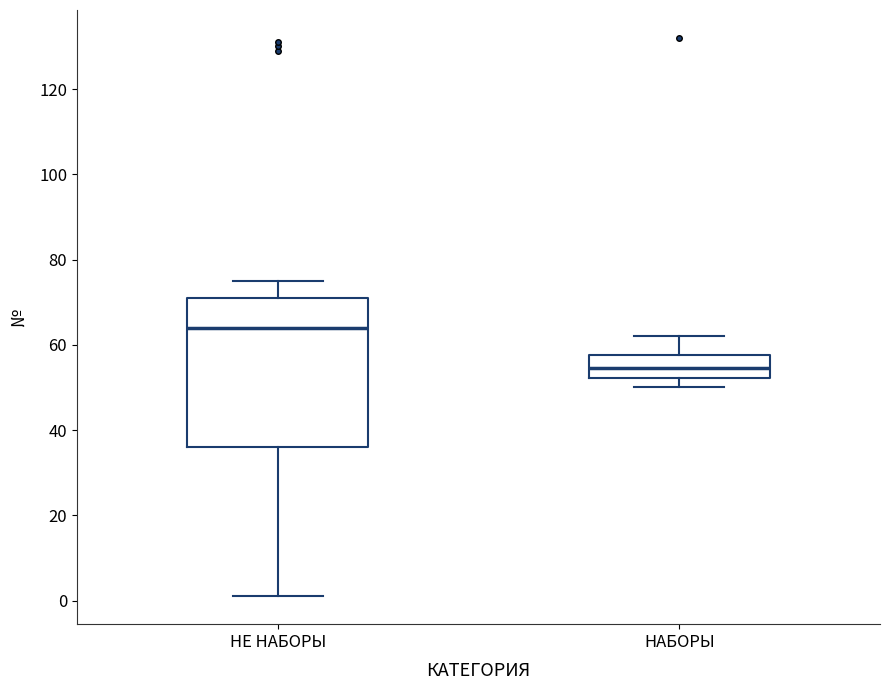

Where does the lower whisker of the box for НАБОРЫ end on the y-axis? The values are not printed on the chart, so give them approximately, as read against the axis.

50